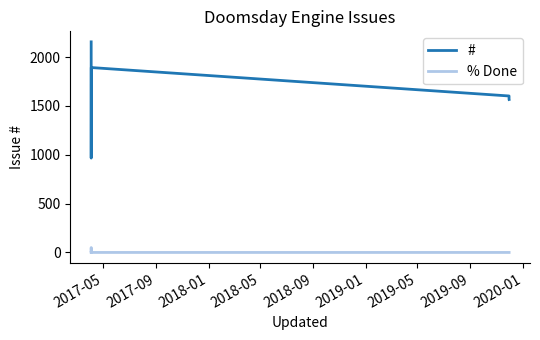

In % Done, how many points are higher than both neighbors (excluding endpoints)?

1